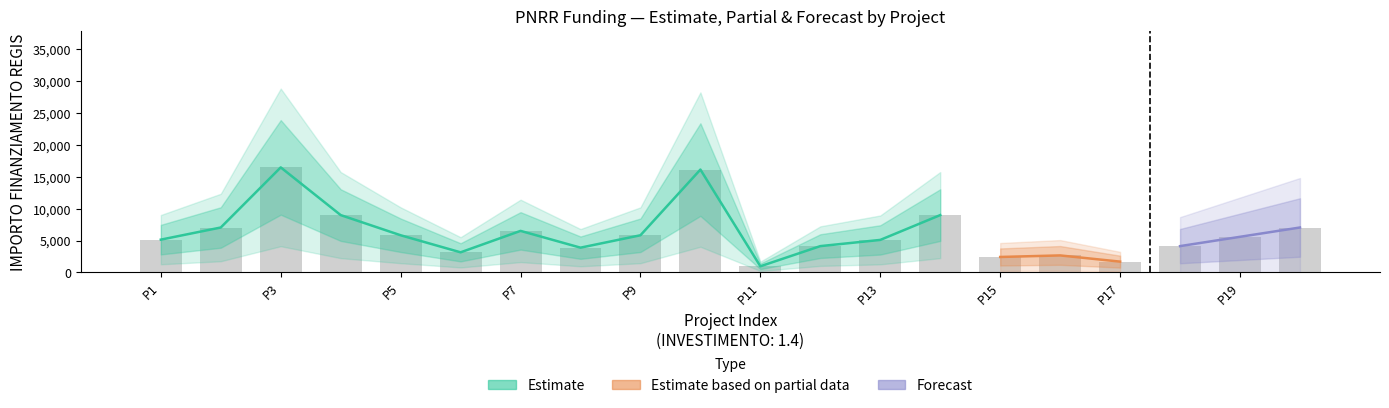

The value of Estimate based on partial data at 1.4 is 3402. True or false?

True